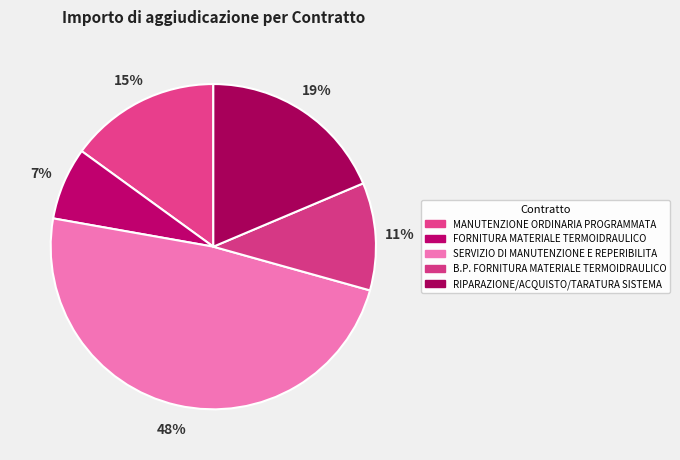

Does RIPARAZIONE/ACQUISTO/TARATURA SISTEMA account for over 50% of the chart?

No